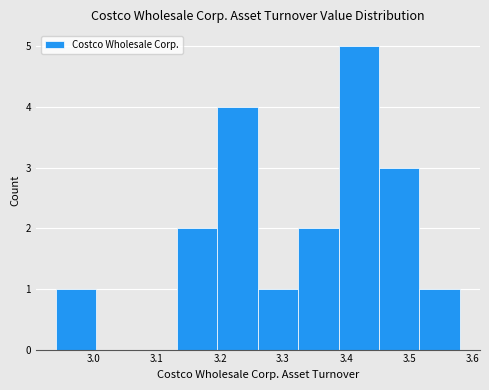

How tall is the bar that spans 3.516 to 3.580 on the x-axis? Neither the bar edges nor the heights are printed on the chart, so give them approximately, as read against the axes.

1